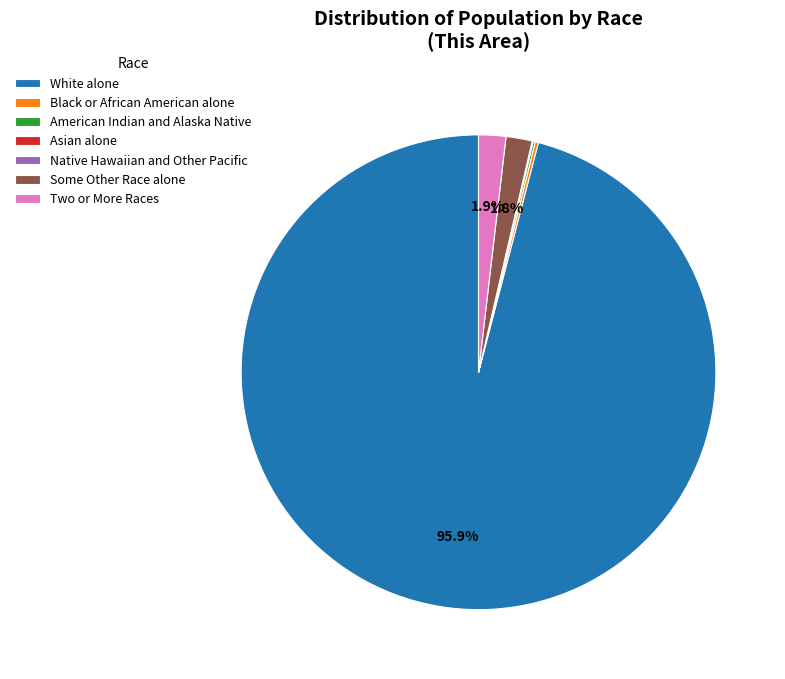

Which slice is the largest?

White alone